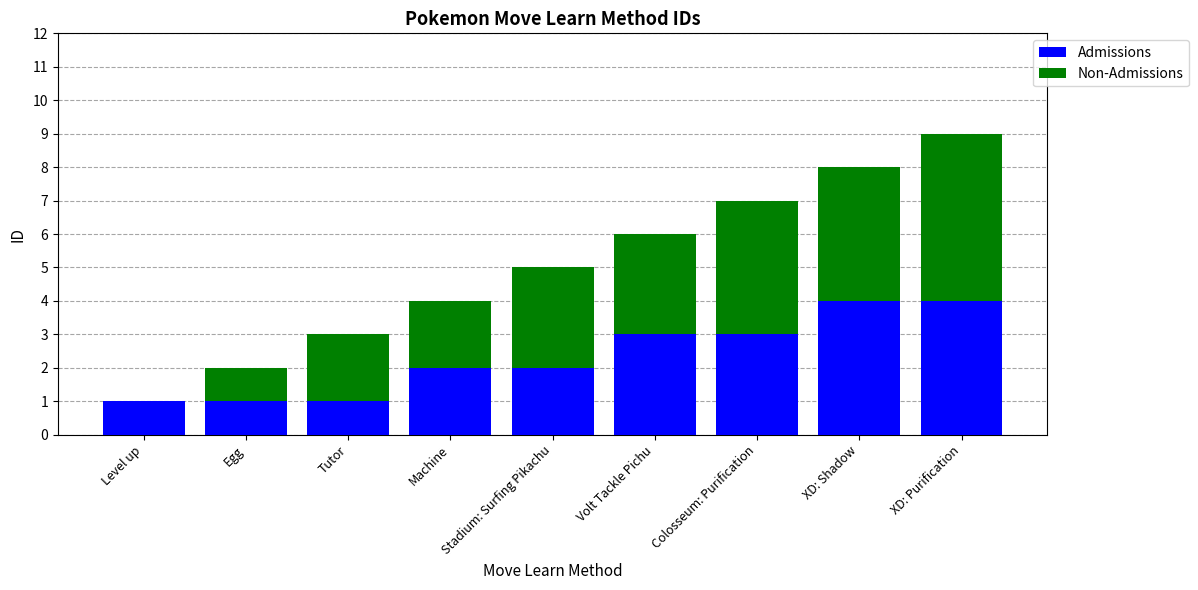

The Admissions series shows 3 at Colosseum: Purification. True or false?

True